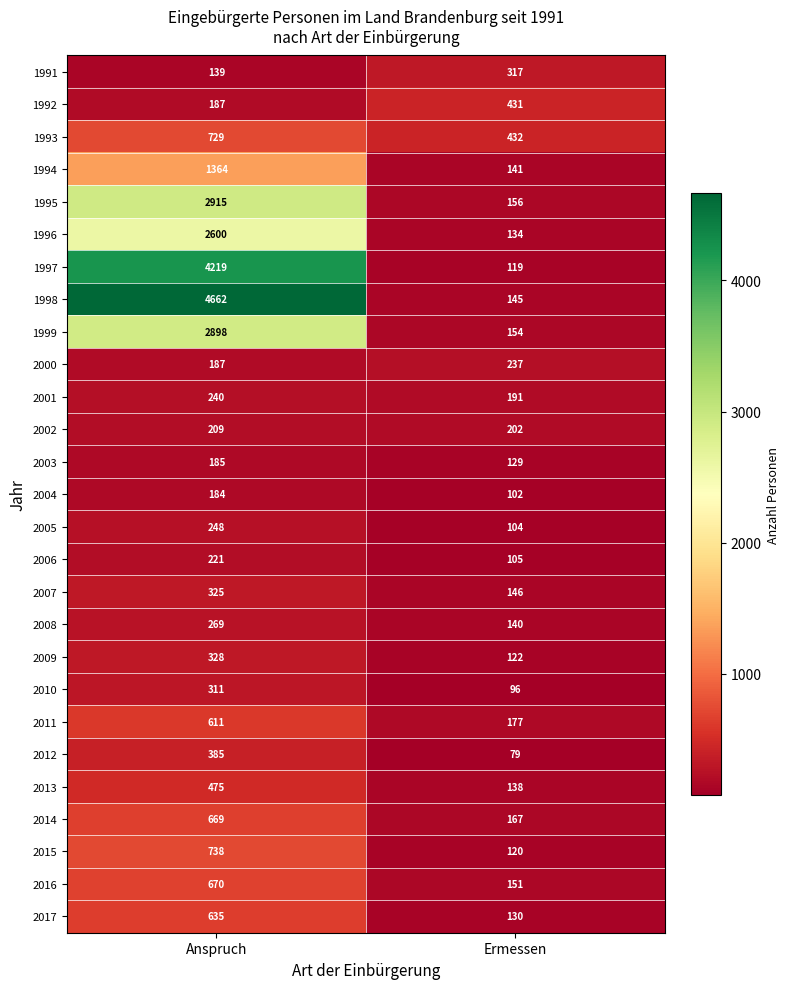

What is the sum of the 1992 values at Ermessen and Anspruch?

618